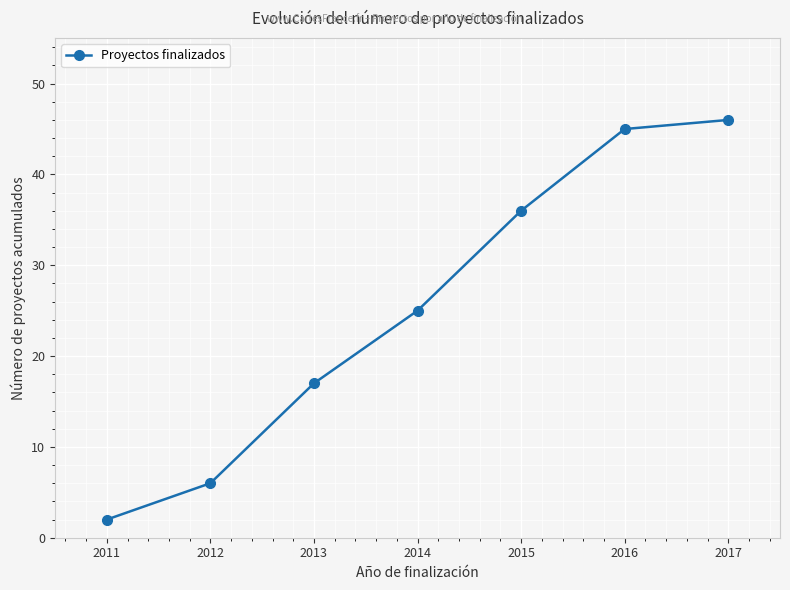

The value at 2011 is 2. True or false?

True